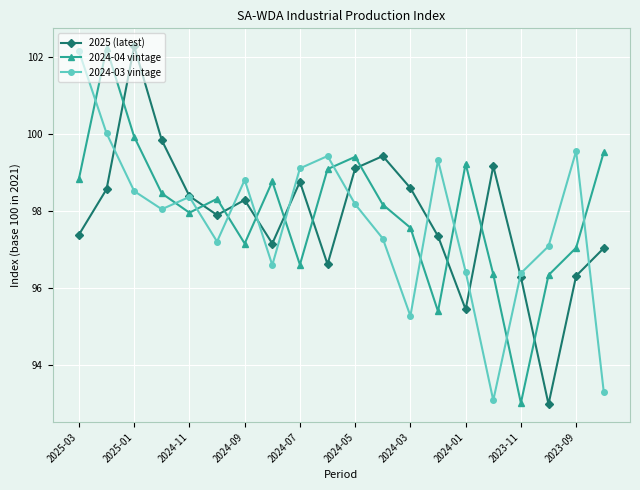

What is the smallest value displayed?

93.0